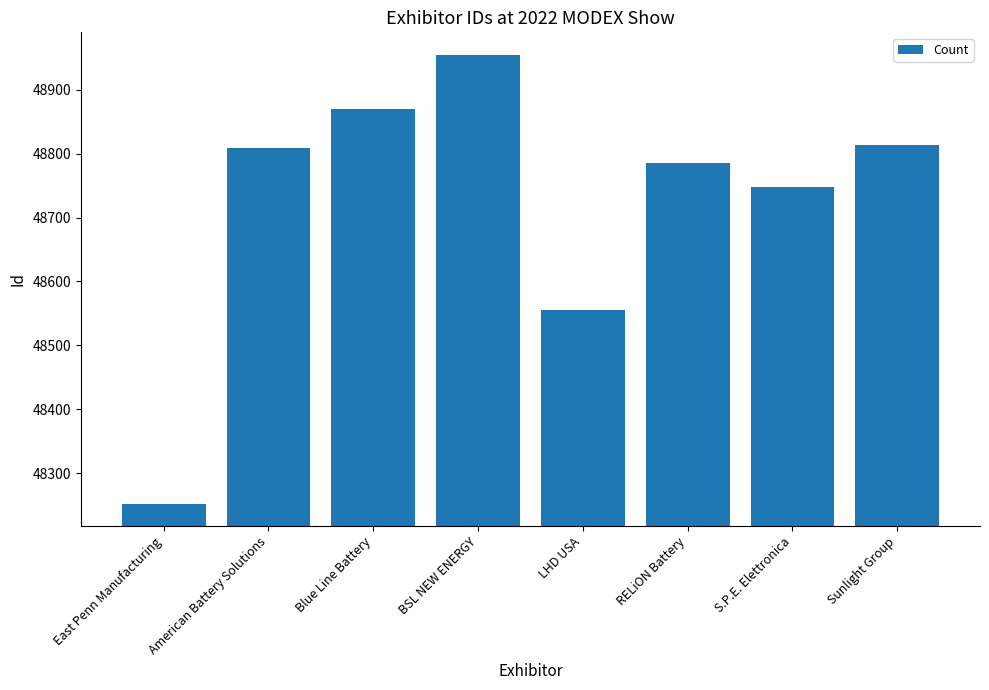

Is it true that the value at BSL NEW ENERGY is 48955?

True